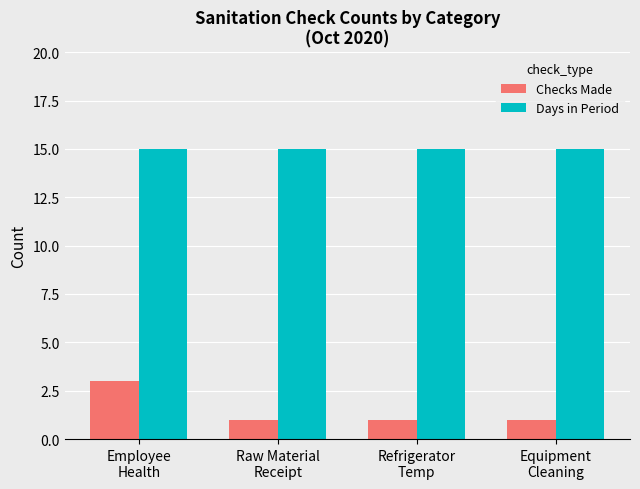

What is the highest value of the Days in Period series?

15